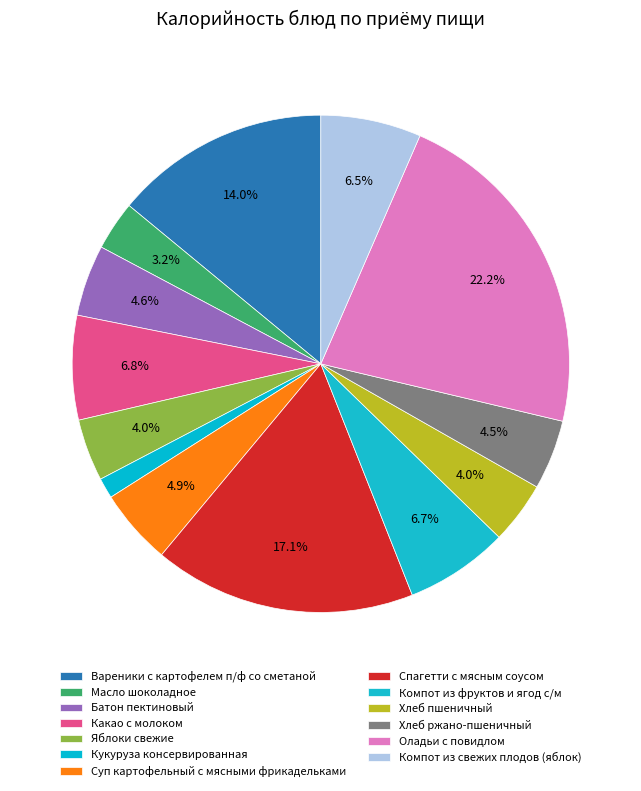

The Компот из фруктов и ягод с/м slice represents 7% of the pie. True or false?

True